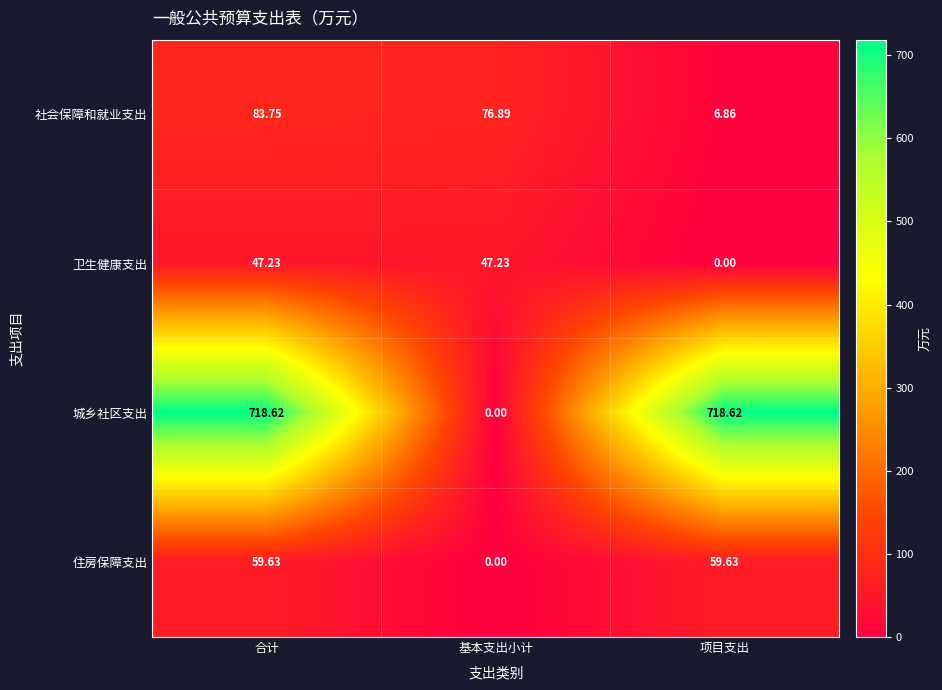

How many data points in 社会保障和就业支出 are above 76?

2